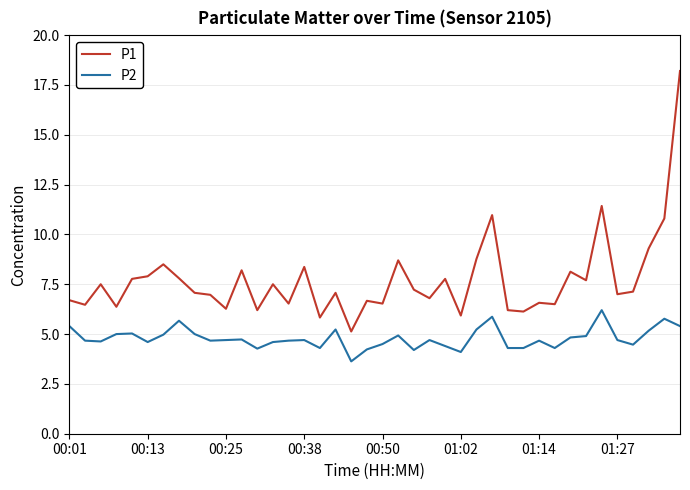

Which series has the largest range (max minus min)?

P1